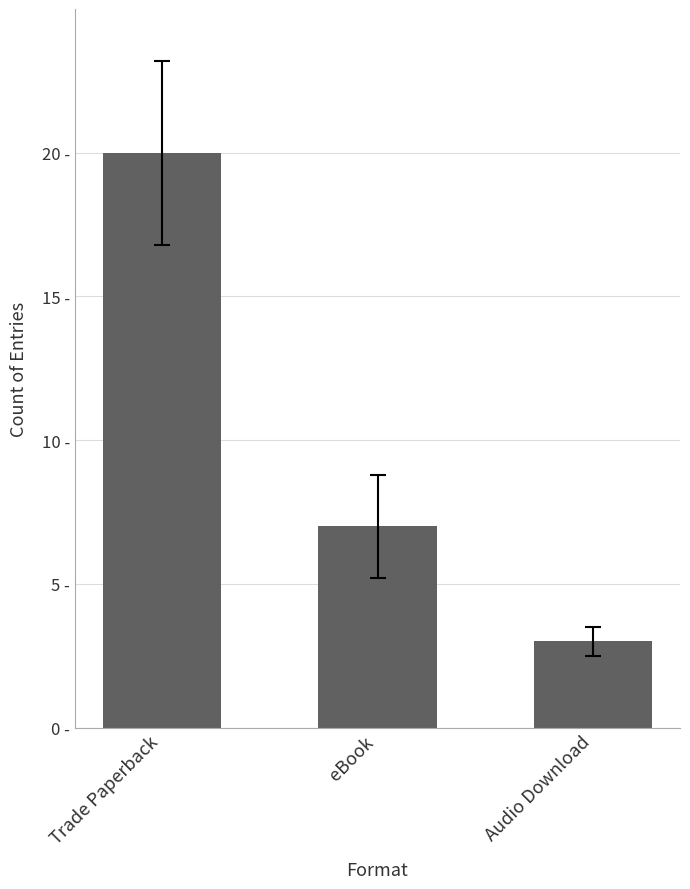

Does the chart contain any negative values?

No